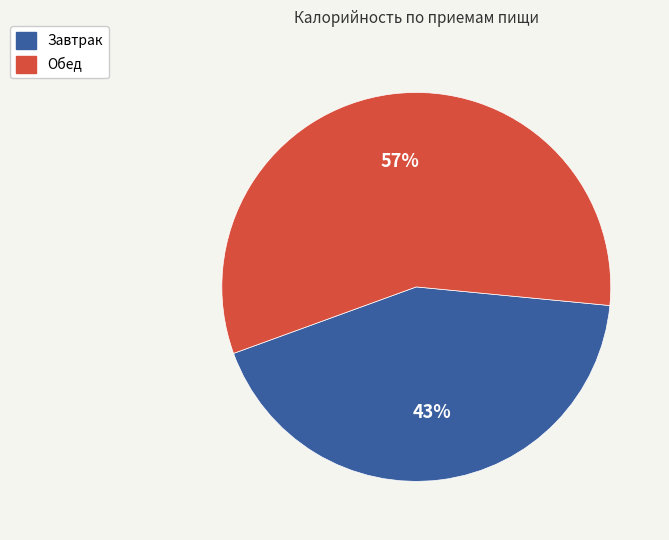

How many segments does this pie chart have?

2